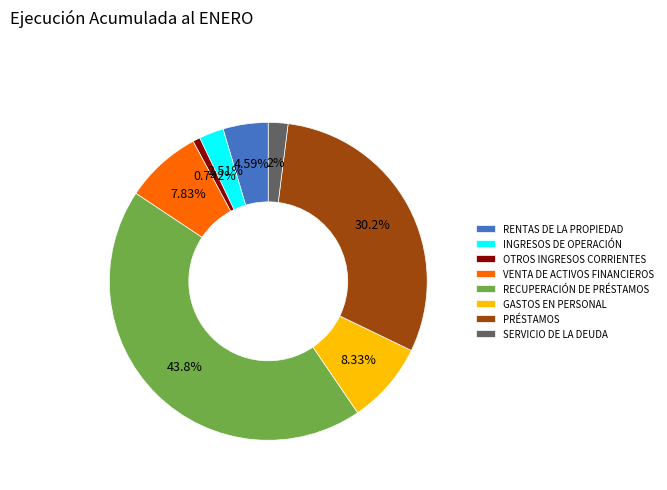

Rank the categories by value from highest to lowest.

RECUPERACIÓN DE PRÉSTAMOS, PRÉSTAMOS, GASTOS EN PERSONAL, VENTA DE ACTIVOS FINANCIEROS, RENTAS DE LA PROPIEDAD, INGRESOS DE OPERACIÓN, SERVICIO DE LA DEUDA, OTROS INGRESOS CORRIENTES